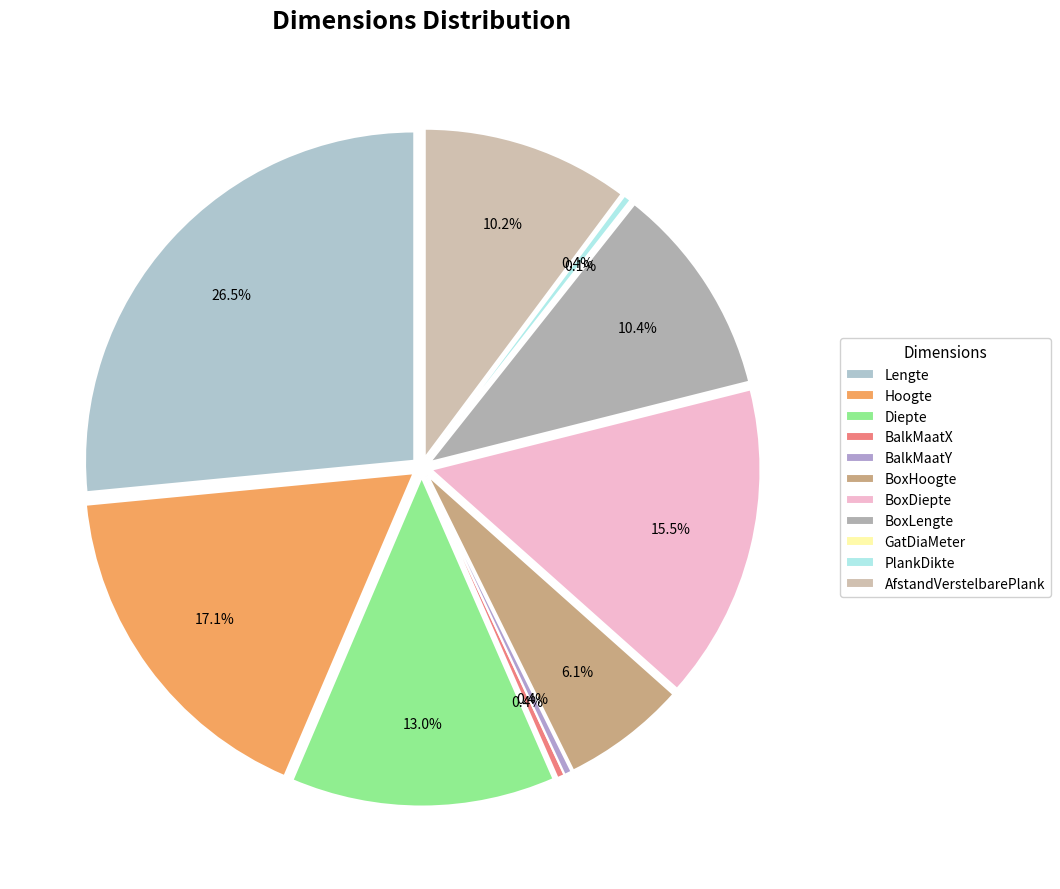

To the nearest percent, what portion does Hoogte represent?

17%